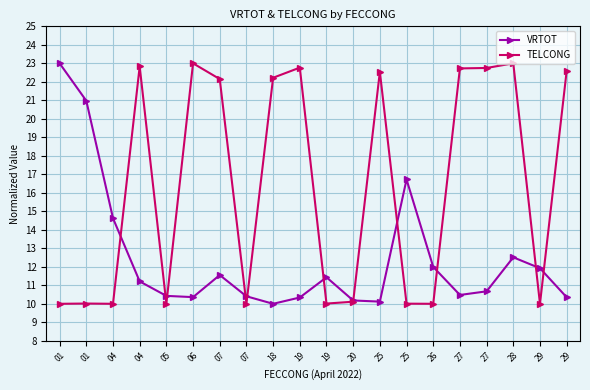

Reading right to left, what are all the values shown in this chart?

VRTOT: 10.4	11.9	12.5	10.7	10.5	12.0	16.7	10.1	10.2	11.4	10.3	10.0	10.4	11.6	10.4	10.4	11.2	14.6	21.0	23.0
TELCONG: 22.6	10.0	23.0	22.7	22.7	10.0	10.0	22.5	10.1	10.0	22.8	22.2	10.0	22.1	23.0	10.0	22.8	10.0	10.0	10.0